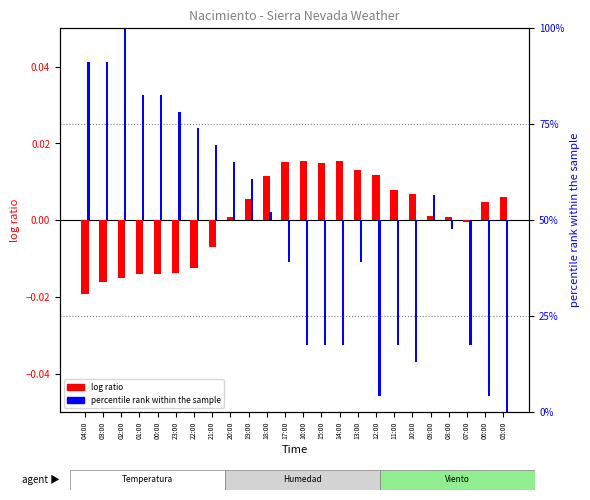

Reading left to right, transcribe all the data shown in this chart.

log ratio: 04:00=-0.0	03:00=-0.0	02:00=-0.0	01:00=-0.0	00:00=-0.0	23:00=-0.0	22:00=-0.0	21:00=-0.0	20:00=0.0	19:00=0.0	18:00=0.0	17:00=0.0	16:00=0.0	15:00=0.0	14:00=0.0	13:00=0.0	12:00=0.0	11:00=0.0	10:00=0.0	09:00=0.0	08:00=0.0	07:00=-0.0	06:00=0.0	05:00=0.0
percentile rank within the sample: 04:00=0.0	03:00=0.0	02:00=0.1	01:00=0.0	00:00=0.0	23:00=0.0	22:00=0.0	21:00=0.0	20:00=0.0	19:00=0.0	18:00=0.0	17:00=-0.0	16:00=-0.0	15:00=-0.0	14:00=-0.0	13:00=-0.0	12:00=-0.0	11:00=-0.0	10:00=-0.0	09:00=0.0	08:00=-0.0	07:00=-0.0	06:00=-0.0	05:00=-0.1